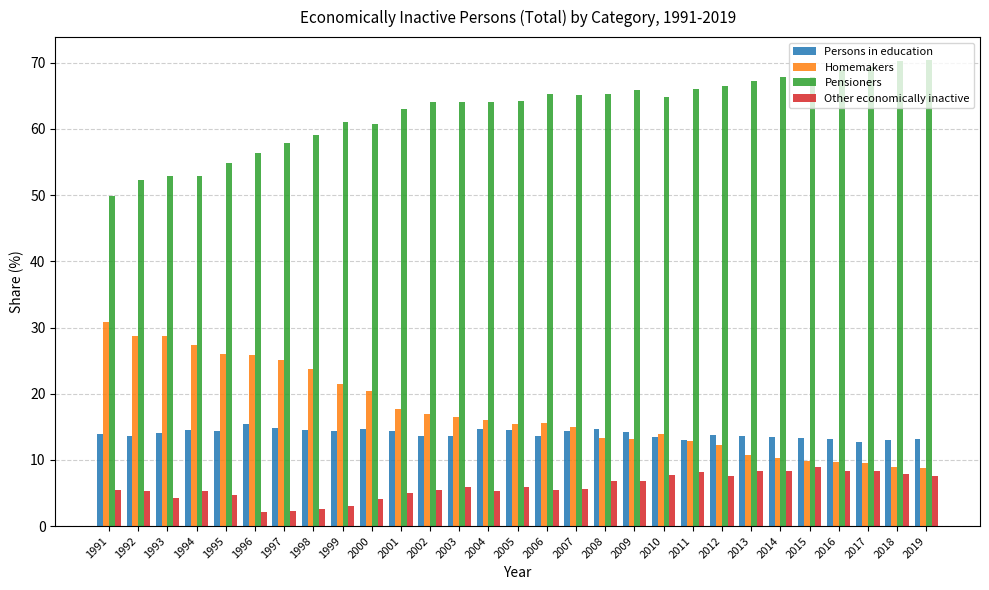

What is the total value across all series at 2019?

100.0